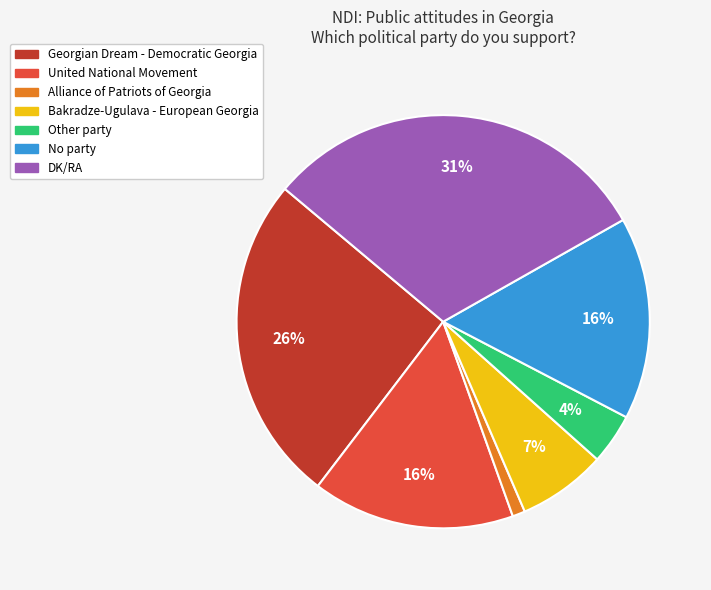

Do No party and United National Movement together represent more than half of the pie?

No